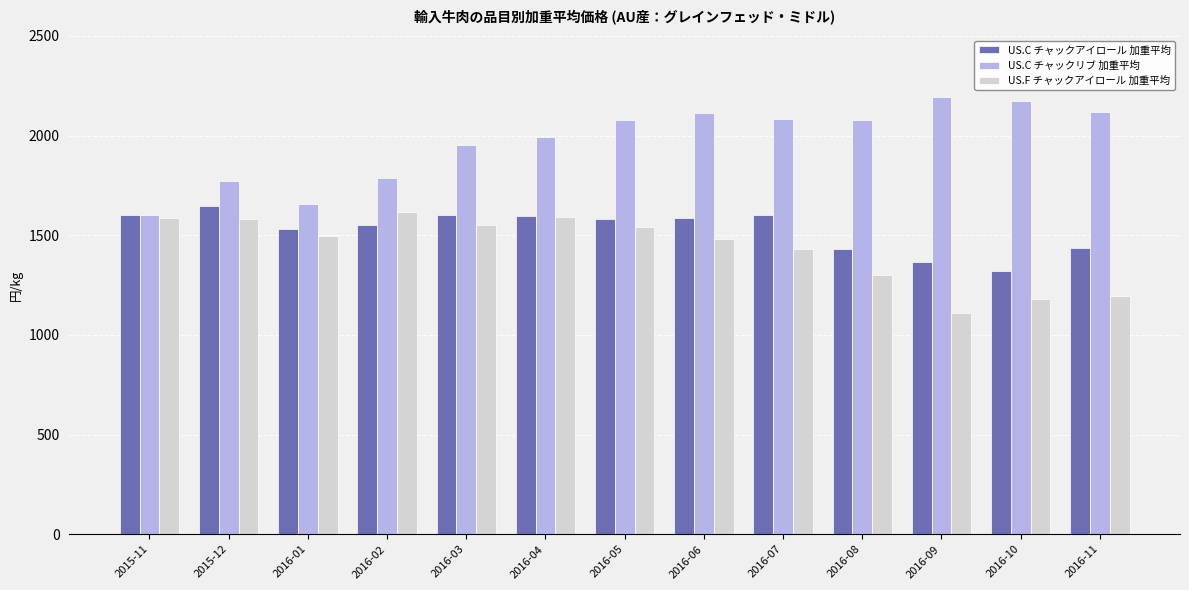

Which series changed the most between 2015-11 and 2016-10?

US.C チャックリブ 加重平均